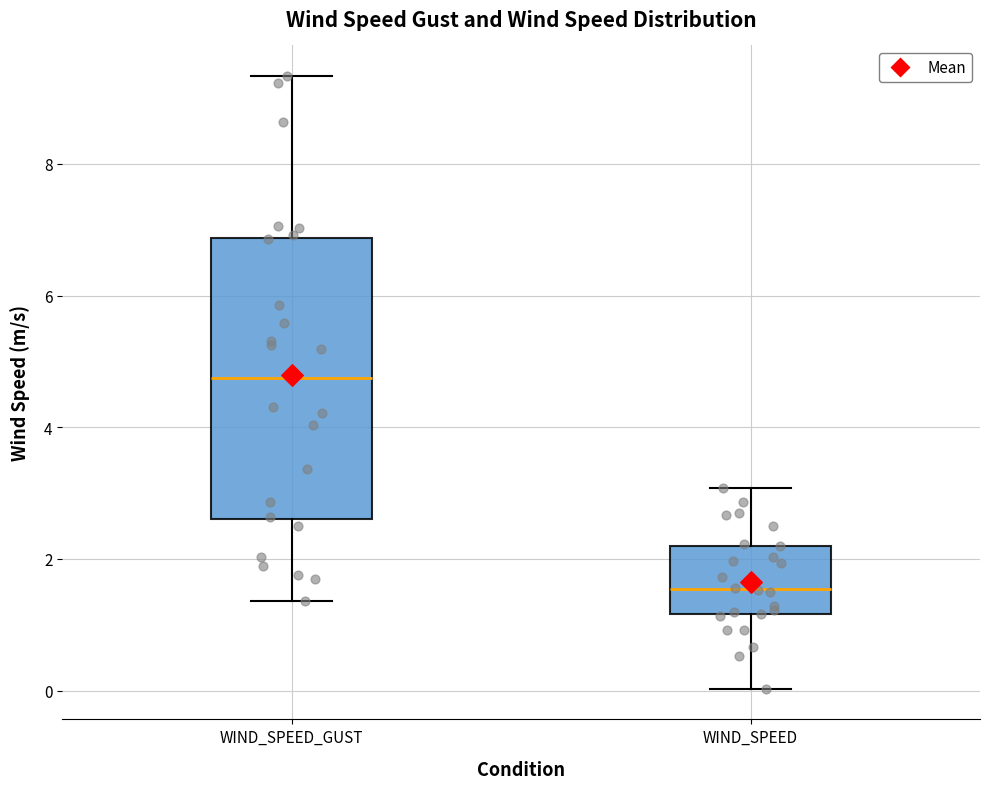

Reading left to right, transcribe this box plot: for each box, give where its median line is, the range the box spans, and where its two whiskers end, as read against the y-axis. The values are not printed on the chart, so give them approximately, as read against the axis.

WIND_SPEED_GUST: median 4.8, box 2.6 to 6.8, whiskers 1.4 to 9.4
WIND_SPEED: median 1.6, box 1.2 to 2.2, whiskers 0.0 to 3.0